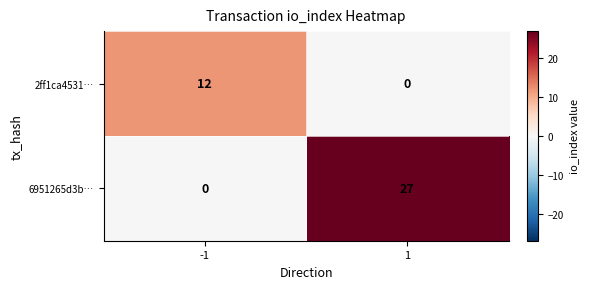

How many distinct data groups are displayed?

2